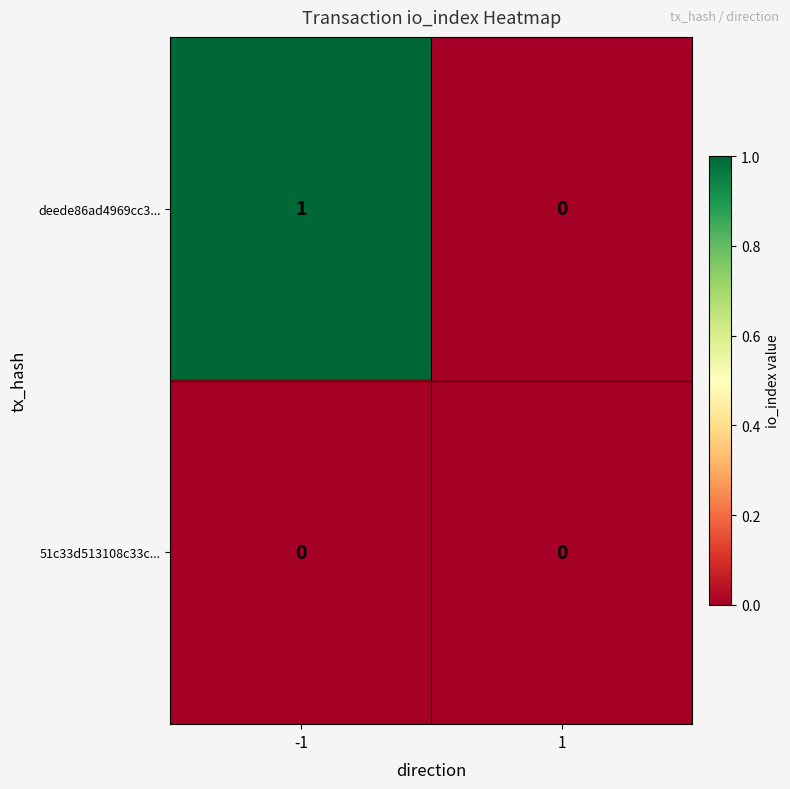

Is it true that deede86ad4969cc3... equals 2 at -1?

False